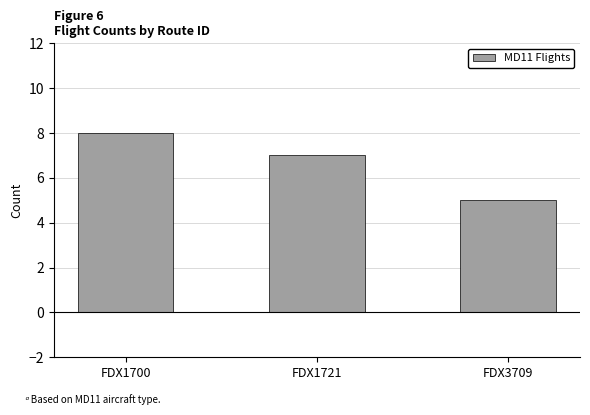

What is the difference between the maximum and minimum values?

3